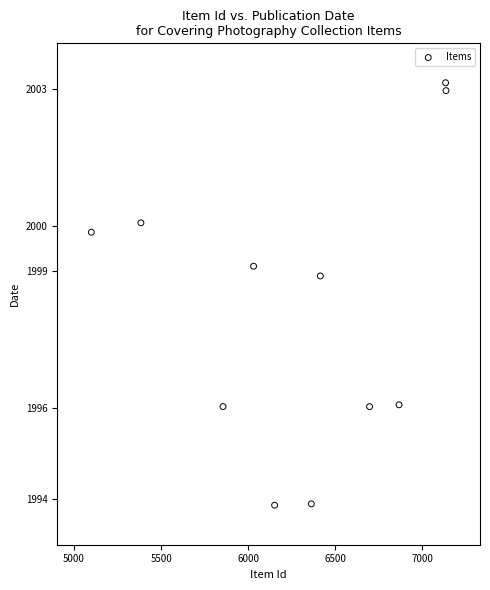

What is the average Y value?

1998.2